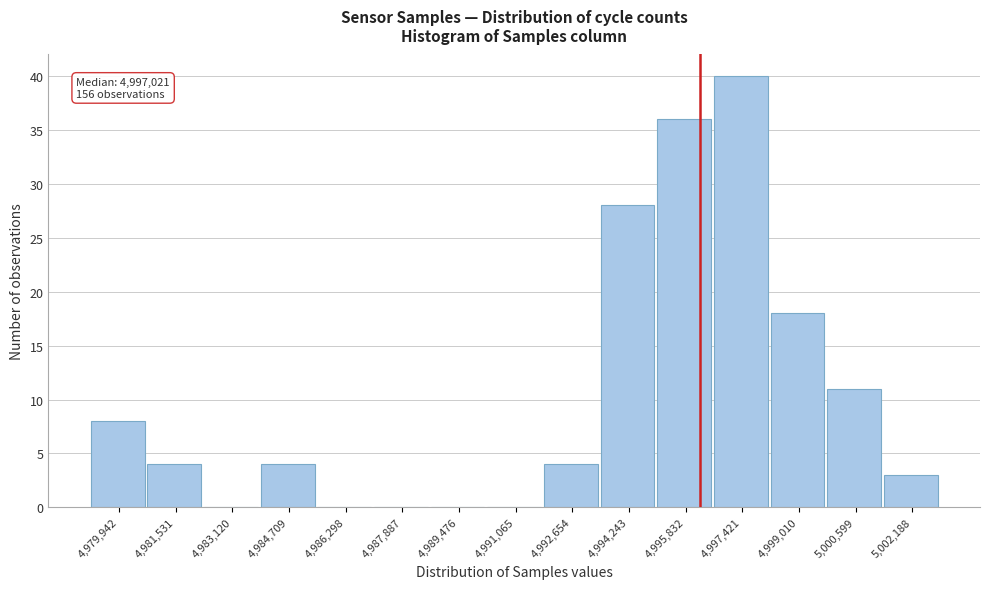

Reading left to right, what are all the values shown in this chart?

4,979,942=8	4,981,531=4	4,983,120=0	4,984,709=4	4,986,298=0	4,987,887=0	4,989,476=0	4,991,065=0	4,992,654=4	4,994,243=28	4,995,832=36	4,997,421=40	4,999,010=18	5,000,599=11	5,002,188=3